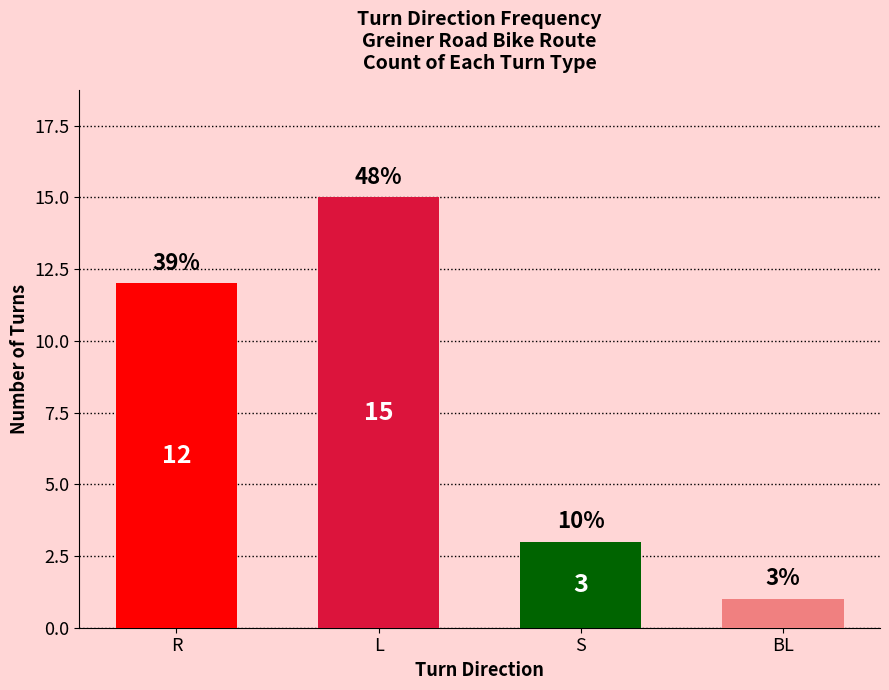

What is the value of the 4th bar from the left?

1